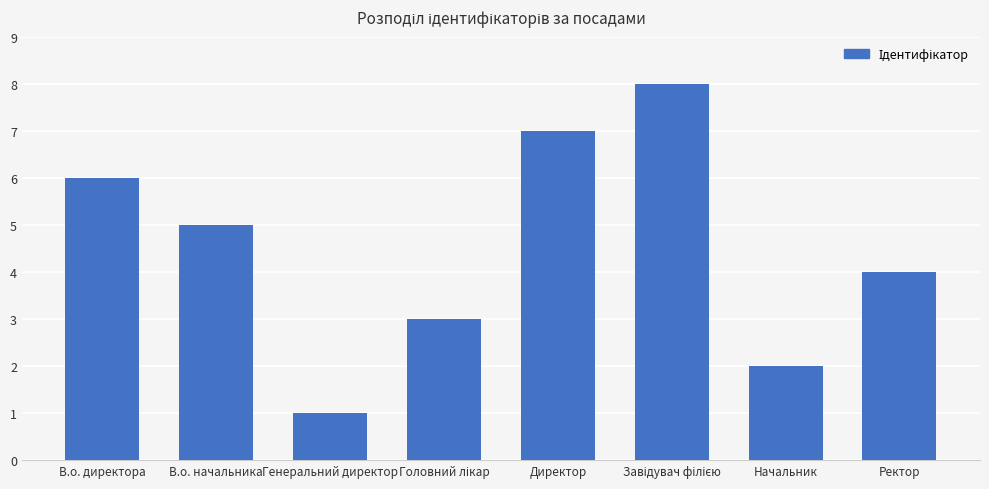

Does the chart contain any negative values?

No